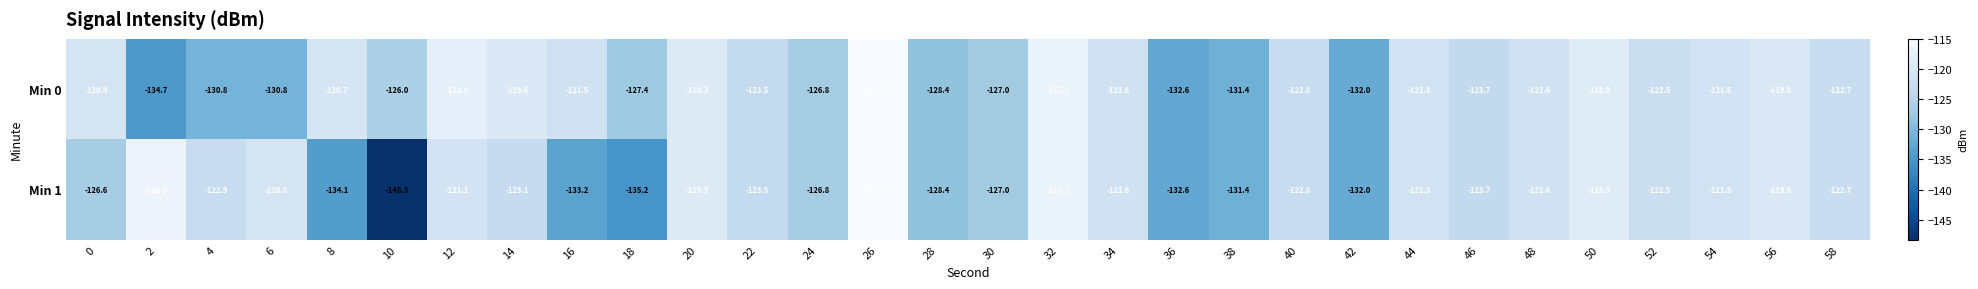

List the series in order of their overall mean, highest first.

Min 0, Min 1